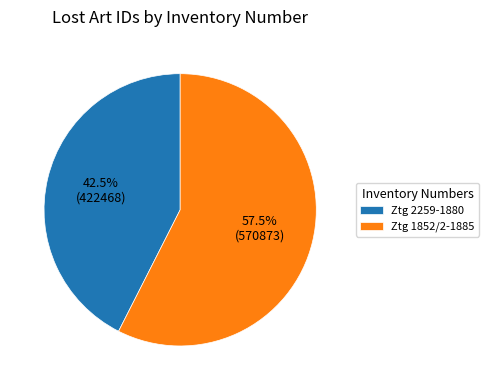

Which slice is the largest?

Ztg 1852/2-1885